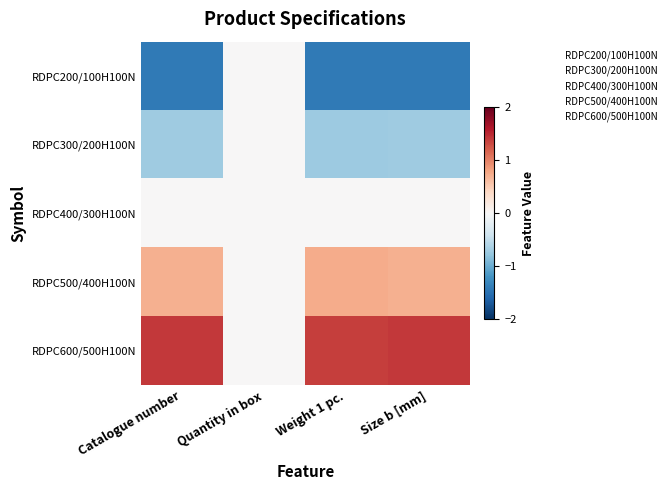

Count the number of categories in the chart.

4